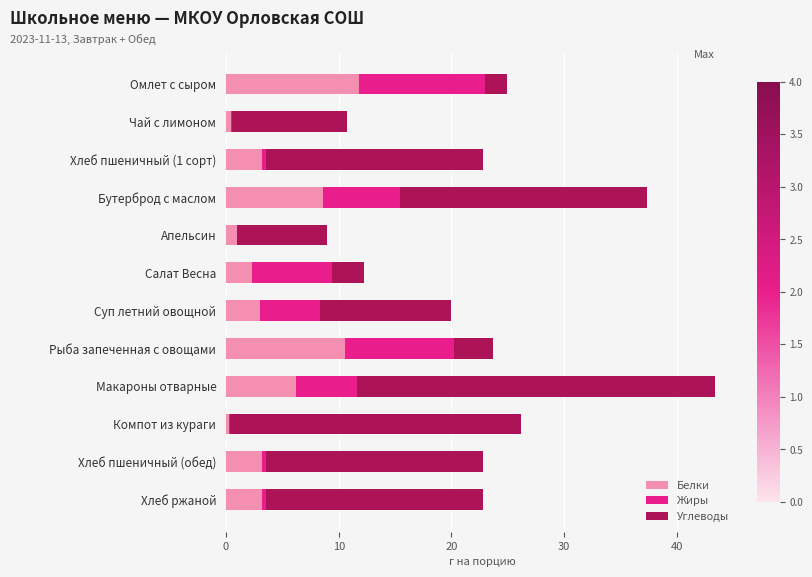

At which label does Белки reach its peak?

Омлет с сыром